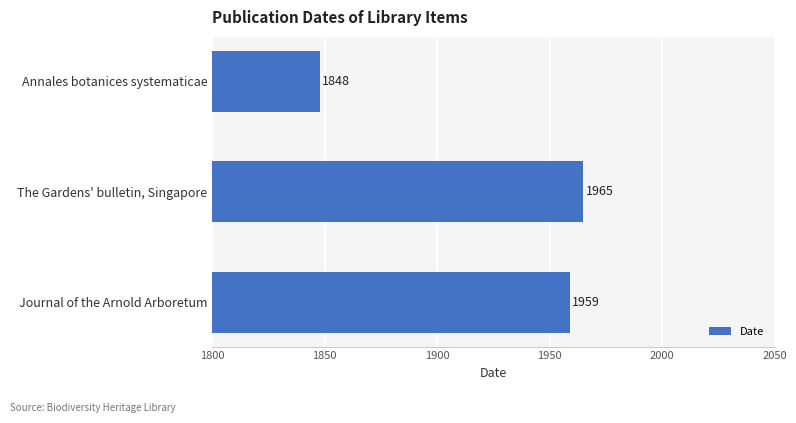

Does the chart contain stacked bars?

No